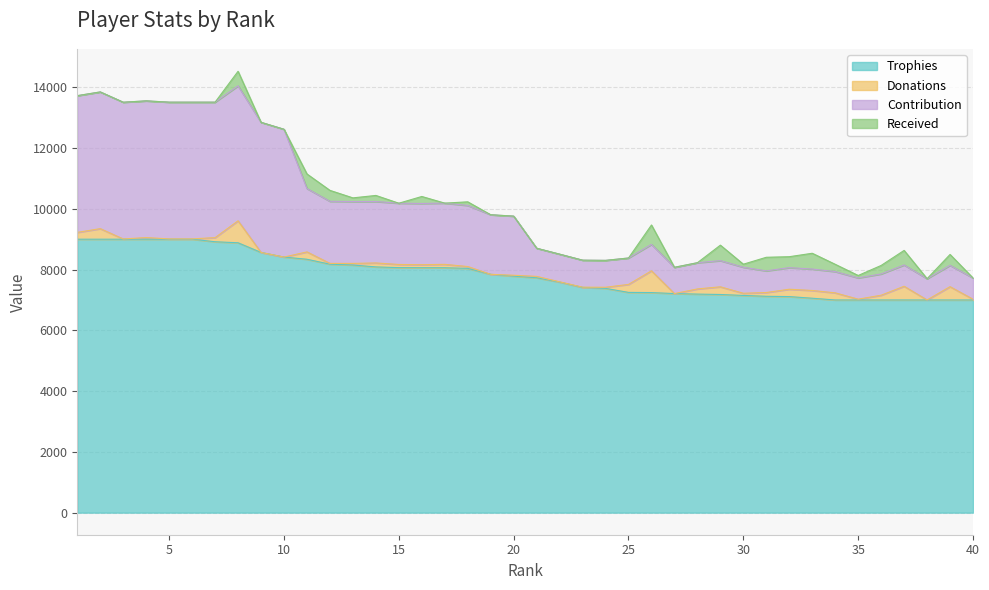

True or false: Trophies and Contribution intersect in this chart.

False